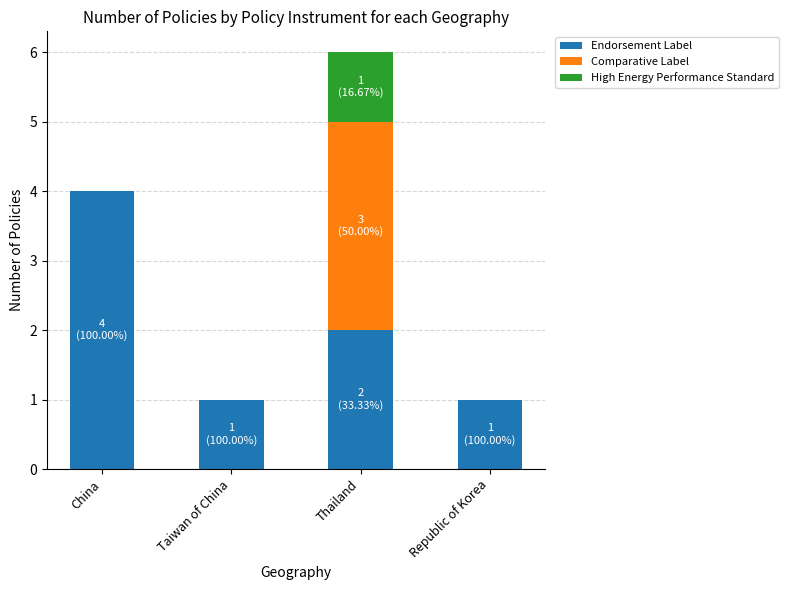

The value of Endorsement Label at Thailand is 2. True or false?

True